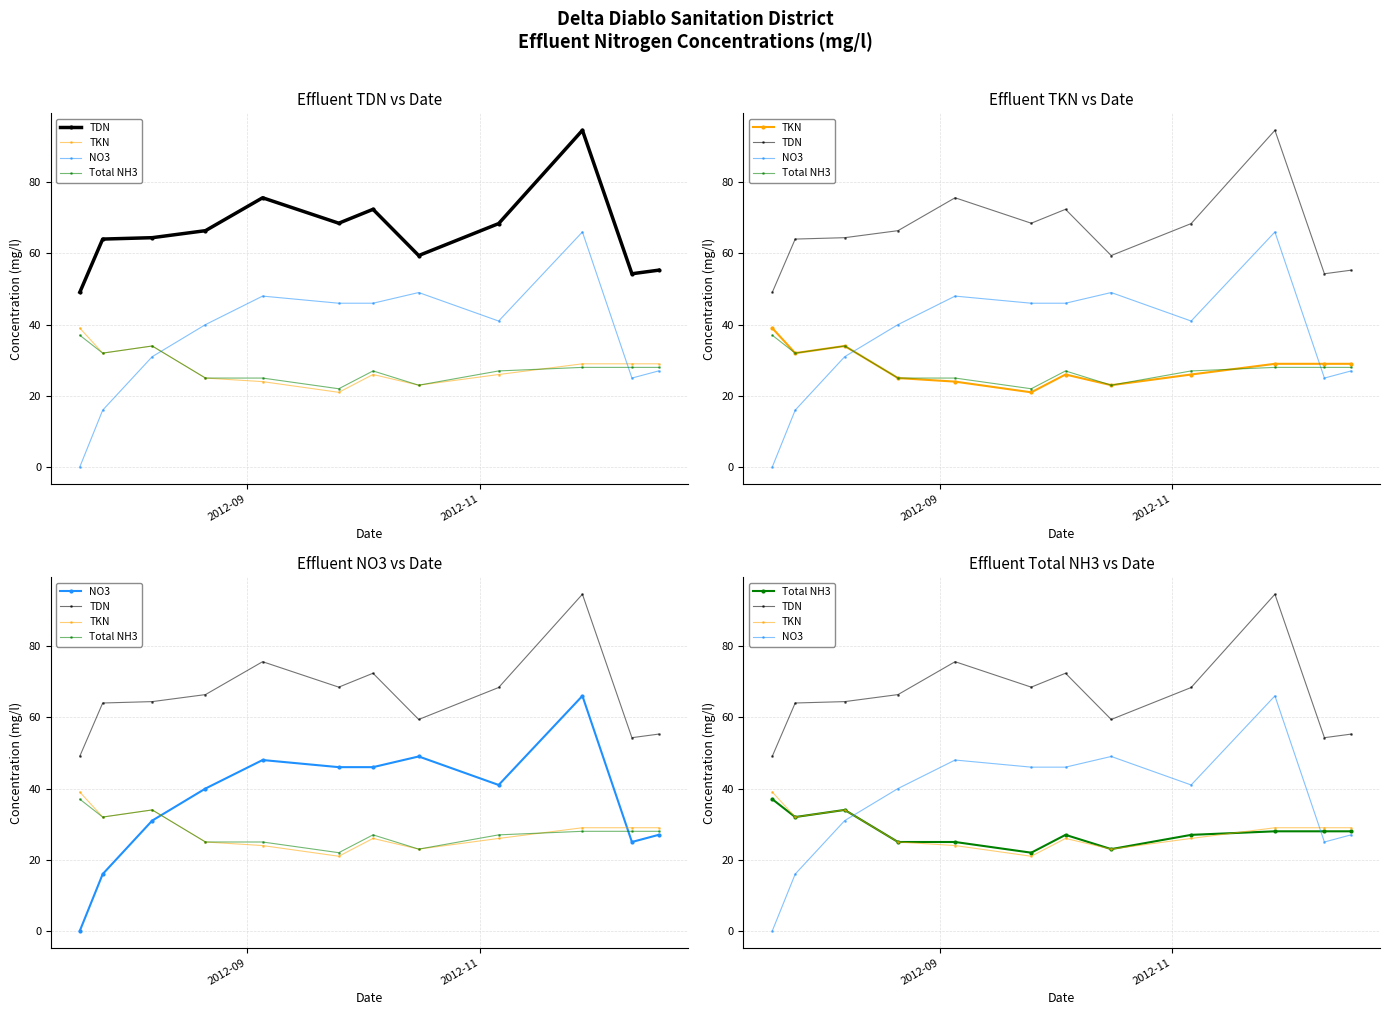

How many data points in NO3 are less than 41?

6